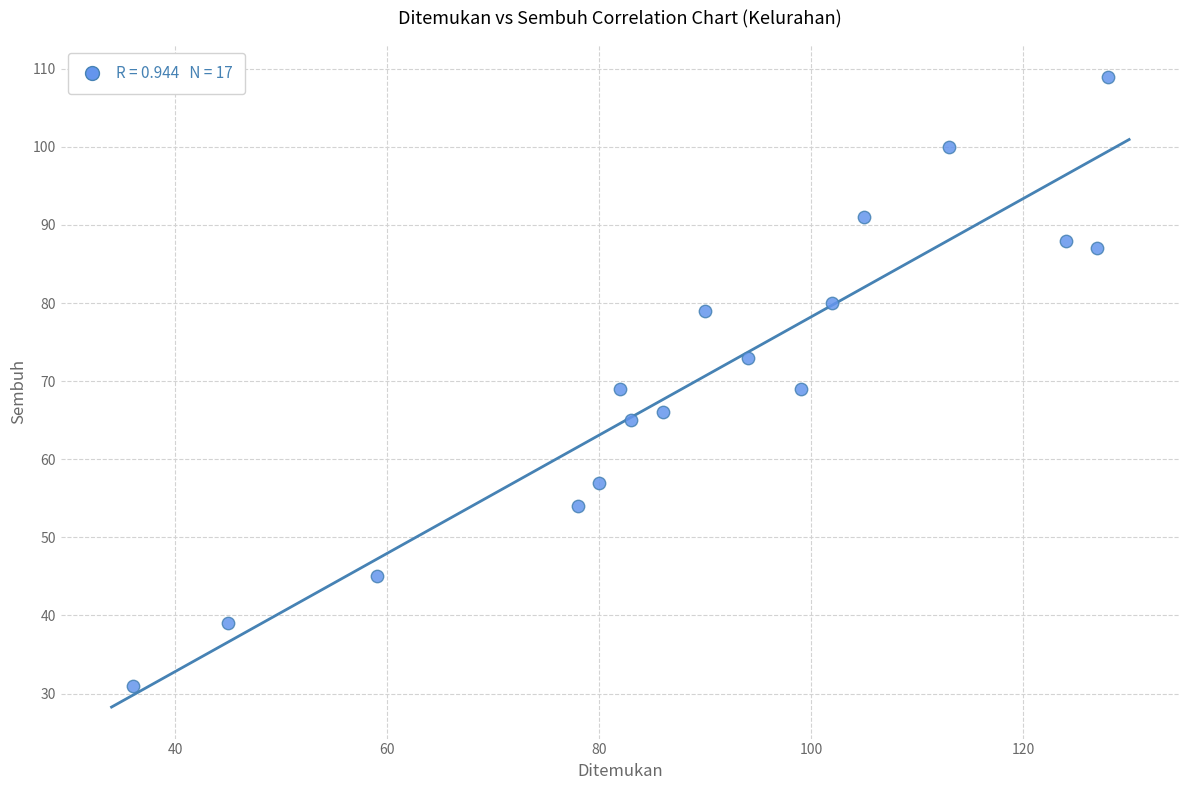

What is the range of X values (max minus min)?

92